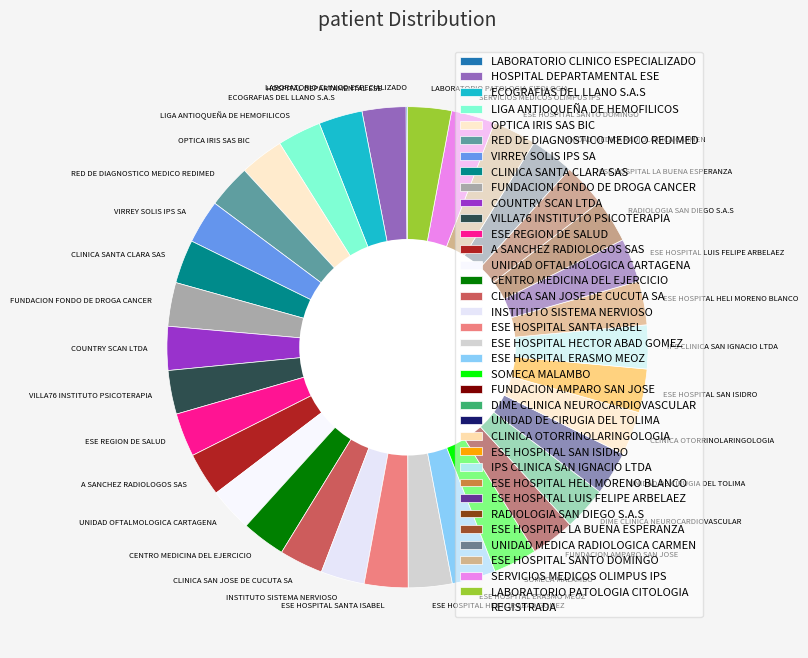

Is CLINICA SAN JOSE DE CUCUTA SA the majority of the pie?

No